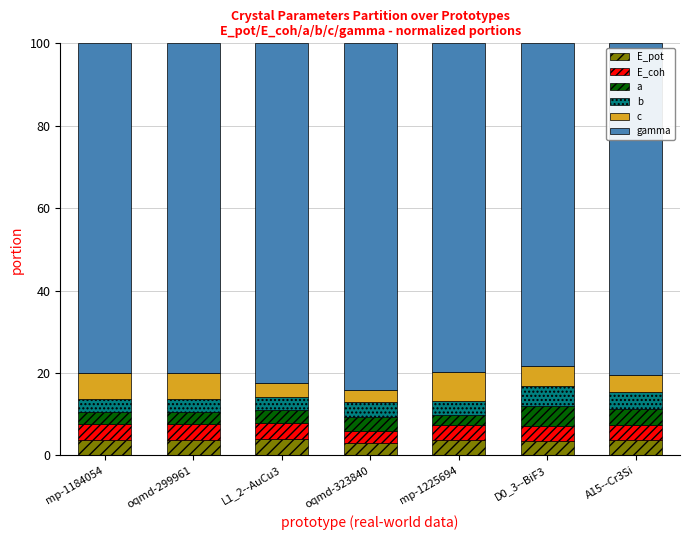

What is the total value across all series at oqmd-299961?

100.0